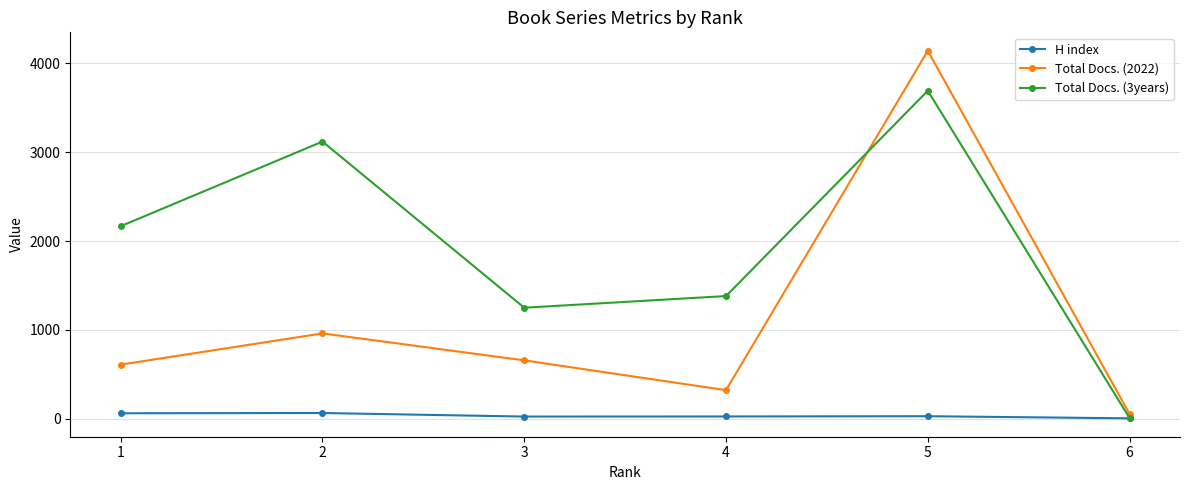

Rank the series by their average value, from lowest to highest.

H index, Total Docs. (2022), Total Docs. (3years)